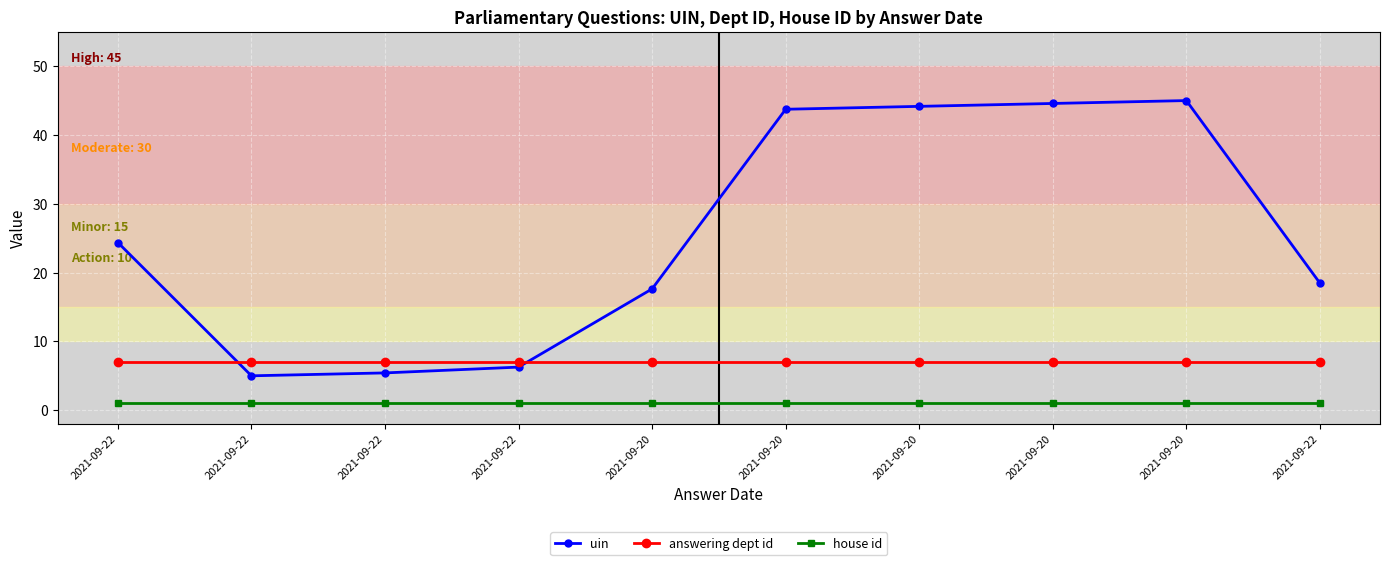

How many interior local peaks does the uin series have?

1